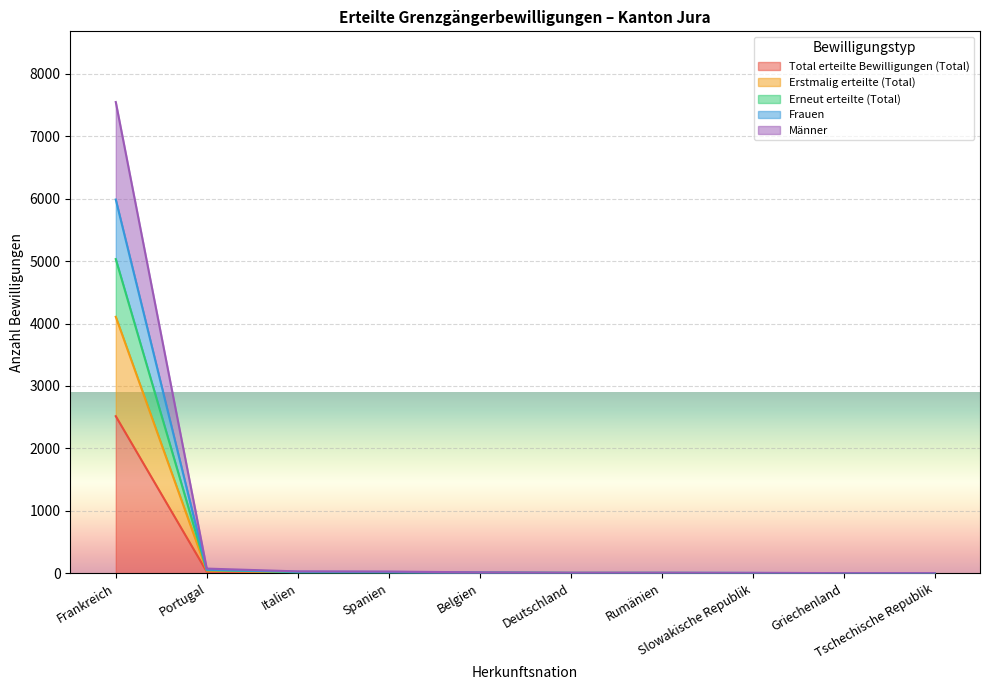

At which label is Frauen closest to 2517?

Portugal